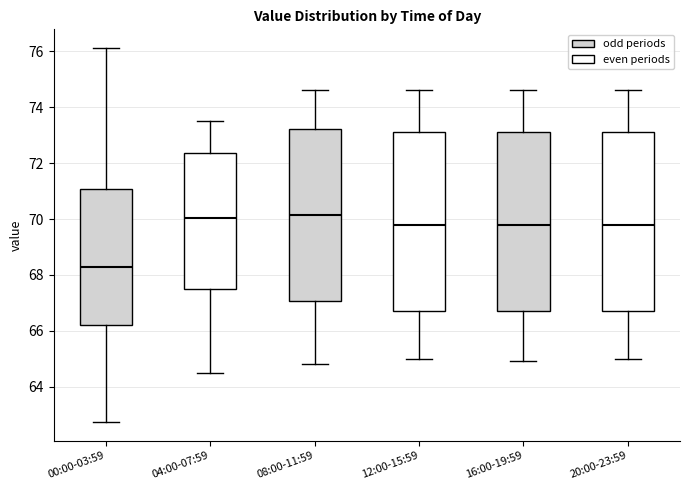

Reading left to right, transcribe this box plot: for each box, give where its median line is, the range the box spans, and where its two whiskers end, as read against the y-axis. The values are not printed on the chart, so give them approximately, as read against the axis.

00:00-03:59: median 68.4, box 66.2 to 71.0, whiskers 62.8 to 76.2
04:00-07:59: median 70.0, box 67.6 to 72.4, whiskers 64.6 to 73.6
08:00-11:59: median 70.2, box 67.0 to 73.2, whiskers 64.8 to 74.6
12:00-15:59: median 69.8, box 66.8 to 73.2, whiskers 65.0 to 74.6
16:00-19:59: median 69.8, box 66.8 to 73.2, whiskers 65.0 to 74.6
20:00-23:59: median 69.8, box 66.8 to 73.2, whiskers 65.0 to 74.6